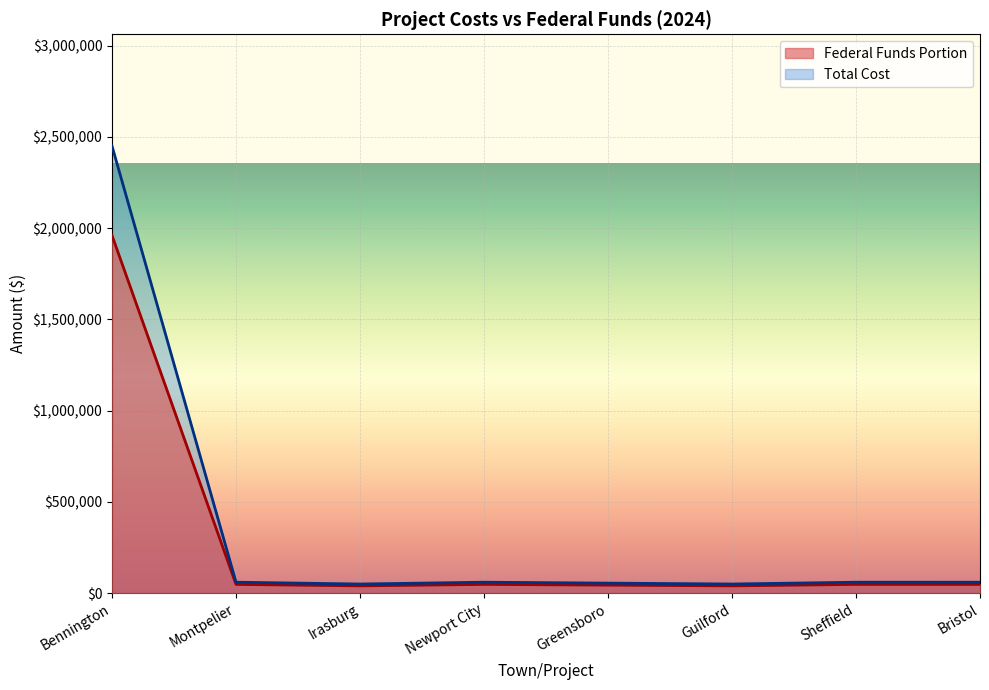

At which label does Federal Funds Portion first exceed 48000?

Bennington